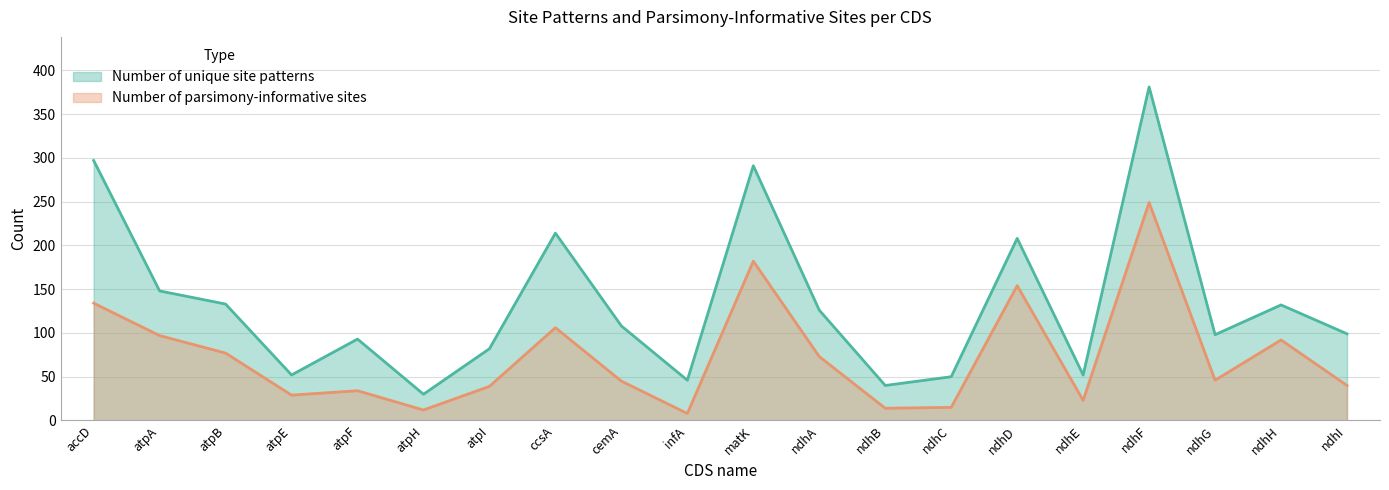

What is the label of the 15th point from the right?

atpH